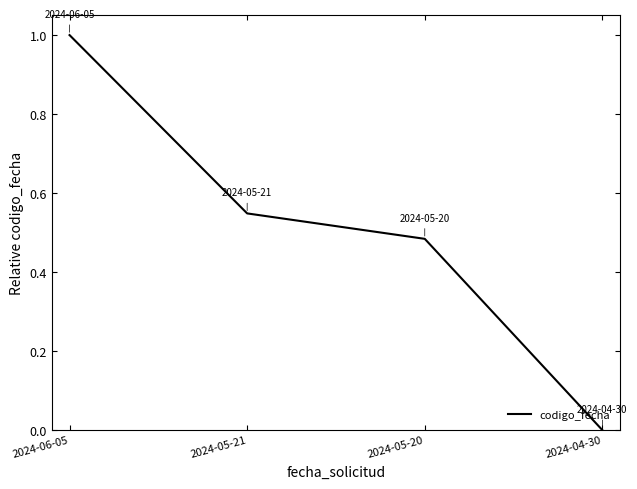

What is the sum of all values?

2.0